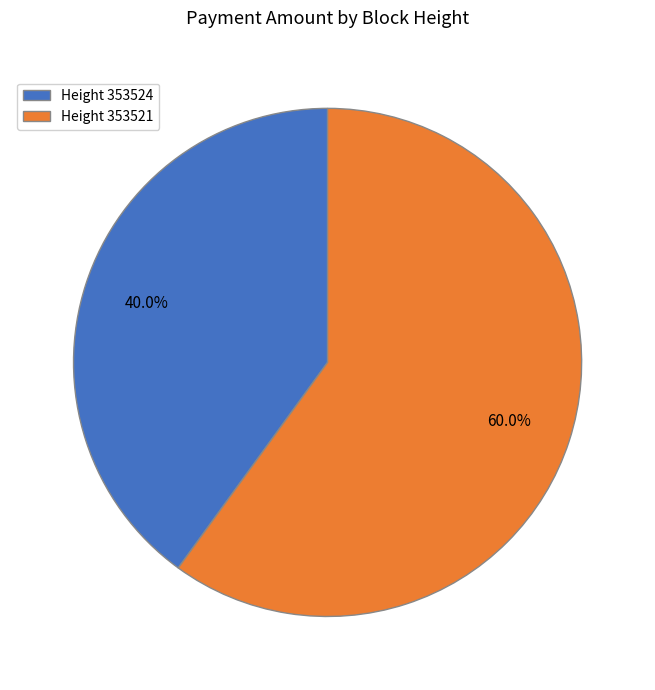

How much of the chart is everything except Height 353521?

40.0%